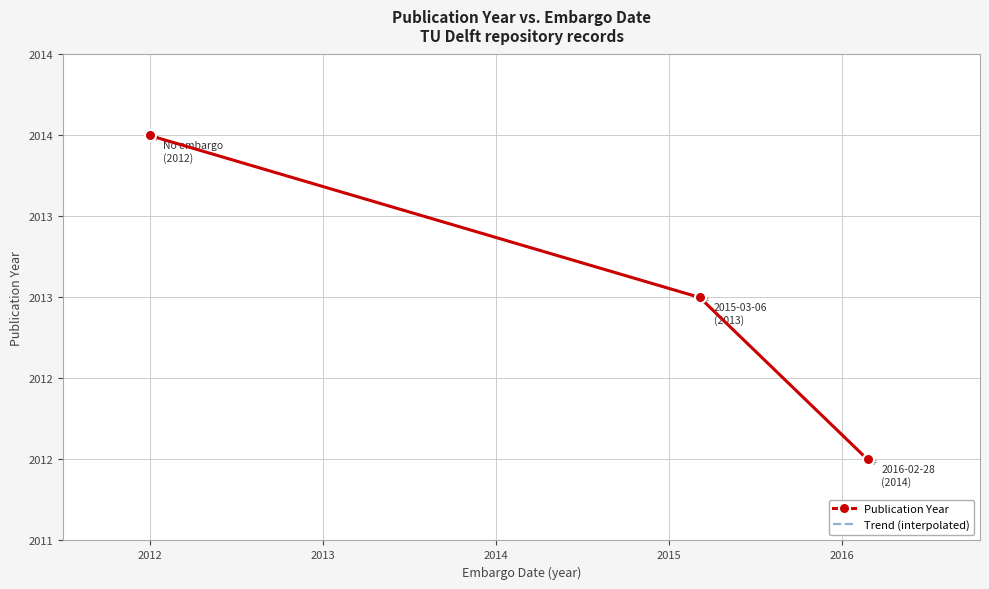

What is the average value?

2013